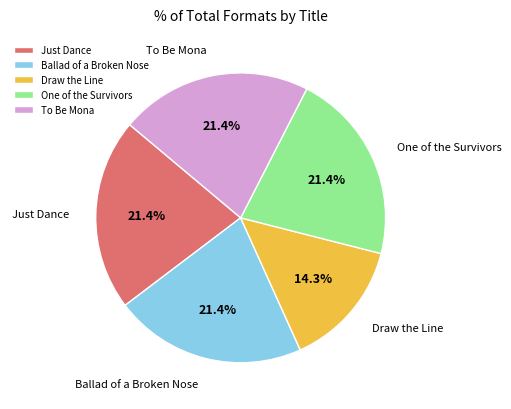

Is there any slice that represents more than half of the pie?

No